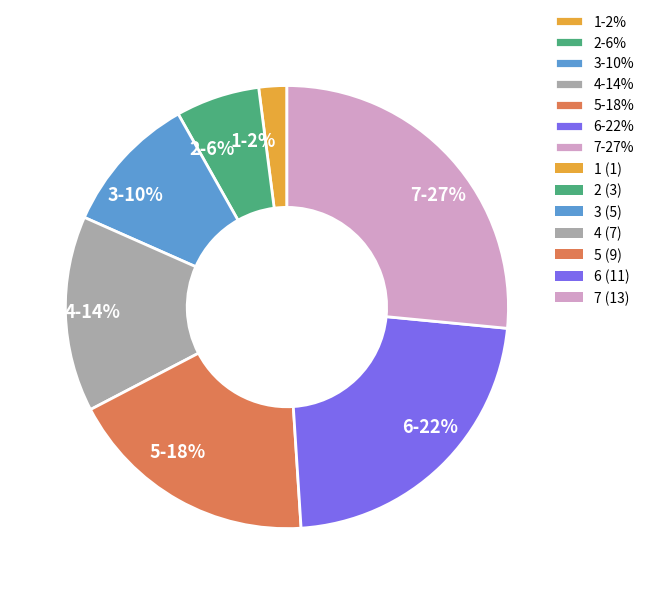

To the nearest percent, what is the combined percentage of 1 and 7?

29%